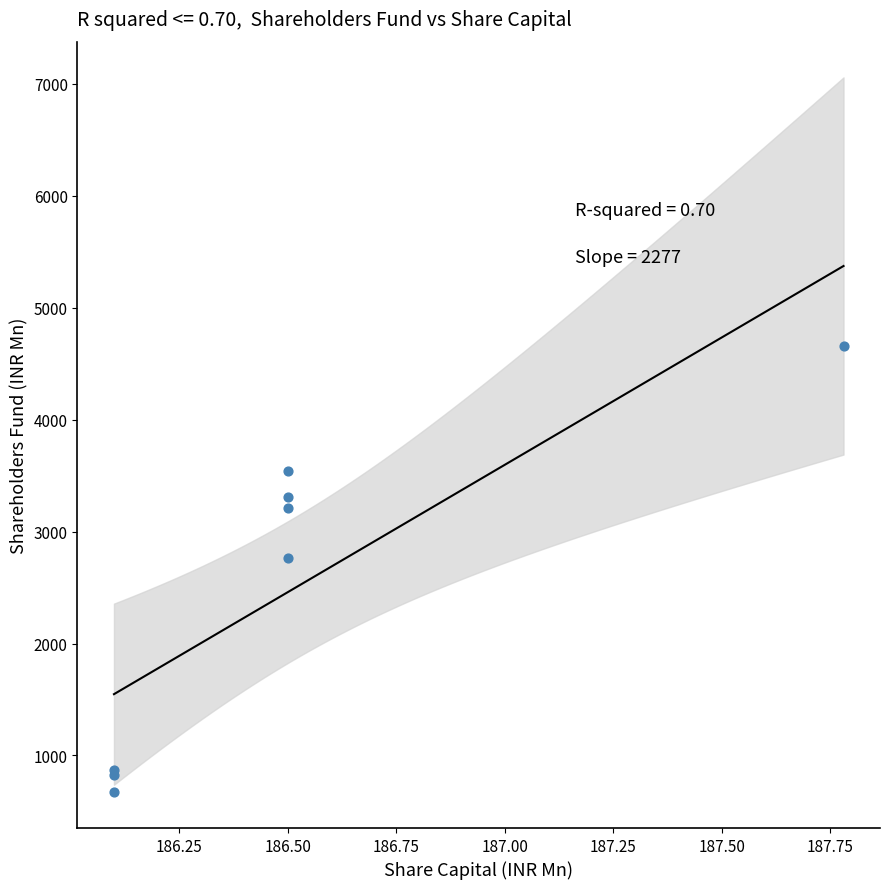

What Y value in the scatter plot is closest to 2666?

2761.5